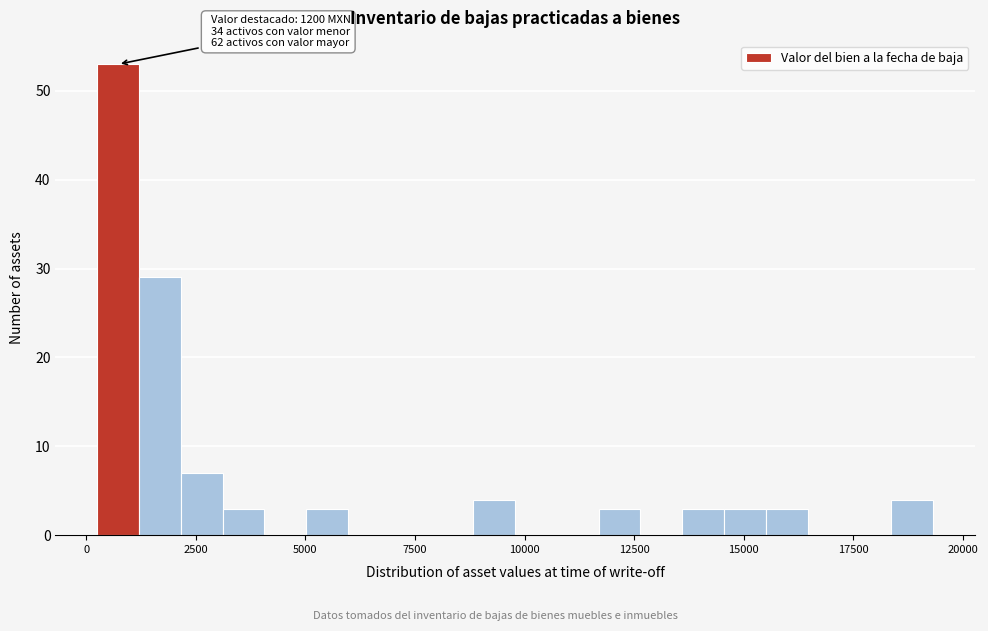

Read against the x-axis, roughly where is the centre of the tallest bar?

500